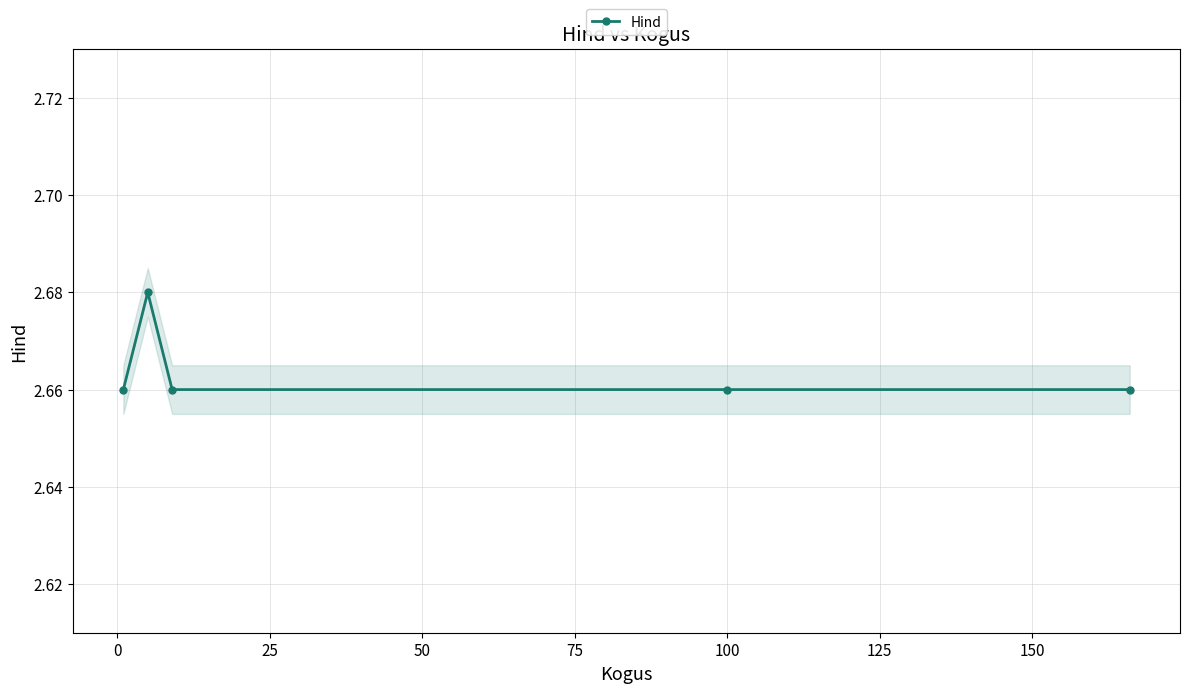

Does the chart have visible grid lines?

Yes